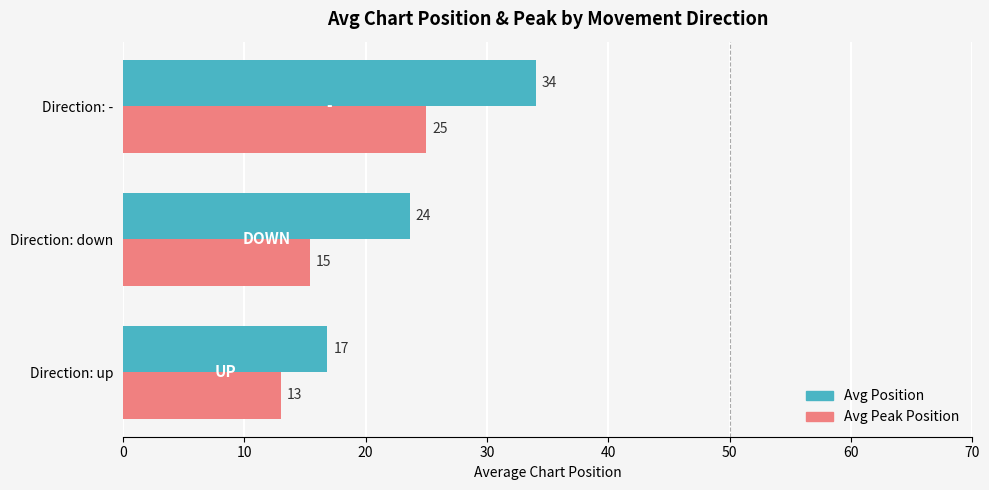

What is the difference between the maximum and minimum values in the Avg Peak Position series?

12.0